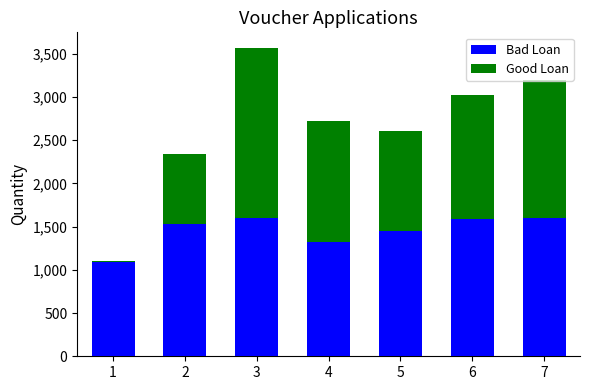

What is the difference between the maximum and minimum values in the Bad Loan series?

512